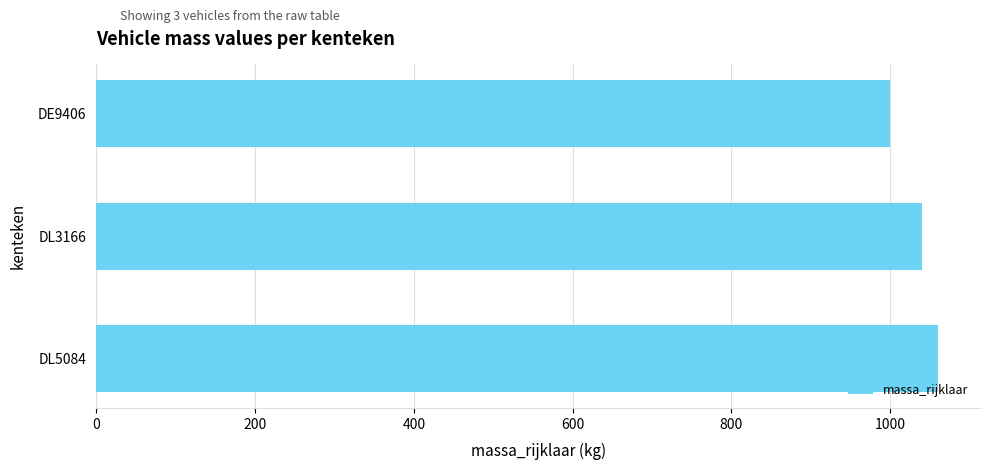

What is the label of the 3rd bar from the top?

DL5084